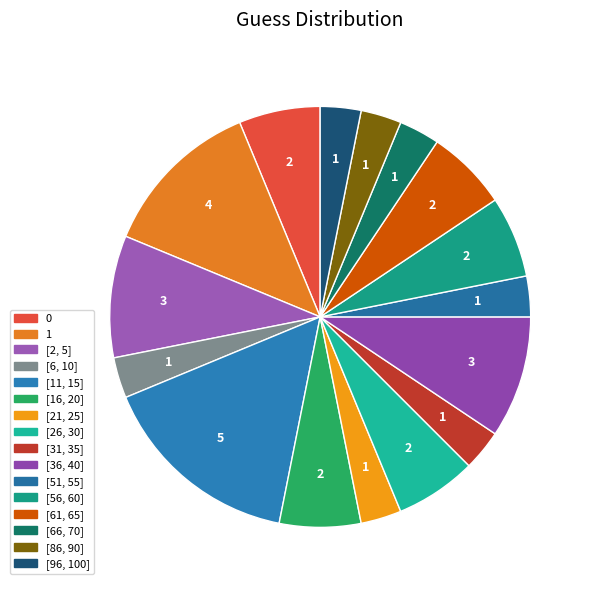

Does any single category account for the majority?

No